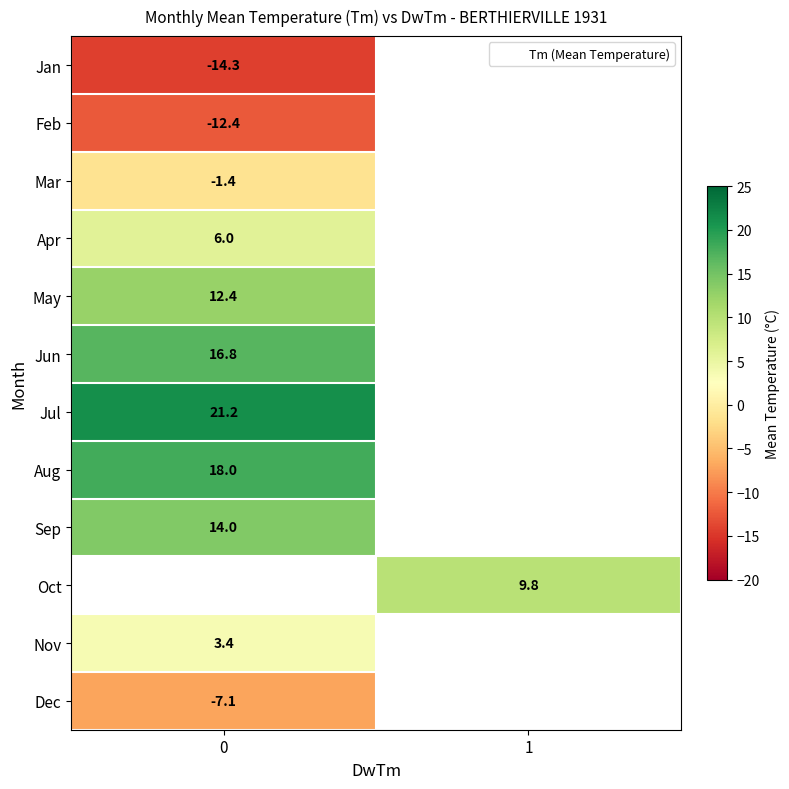

What is the minimum value shown in the chart?

-14.3